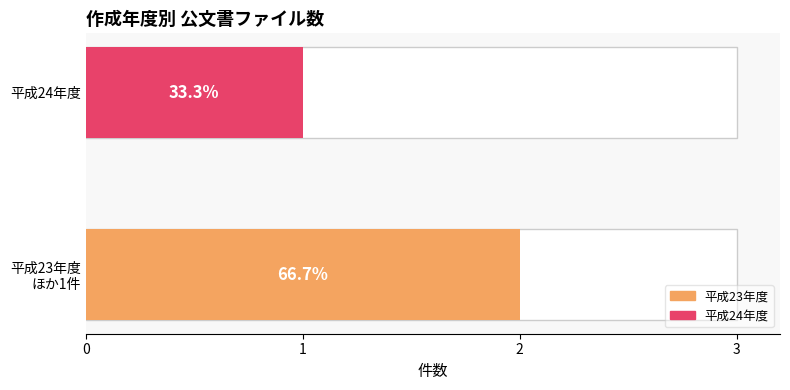

What is the ratio of the value at 平成23年度 ほか1件 to the value at 平成24年度?

2.0